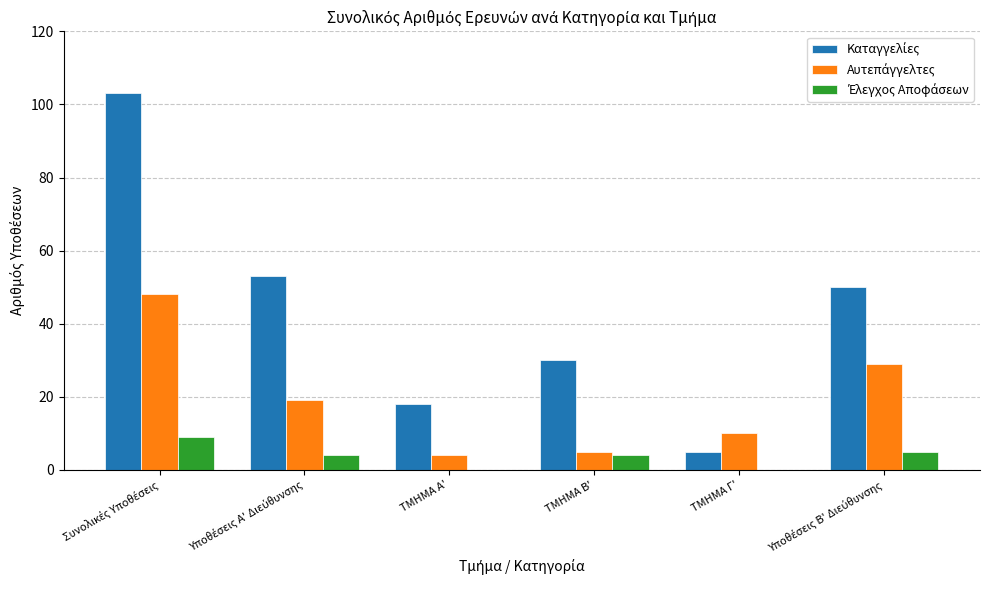

What is the maximum value shown in the chart?

103